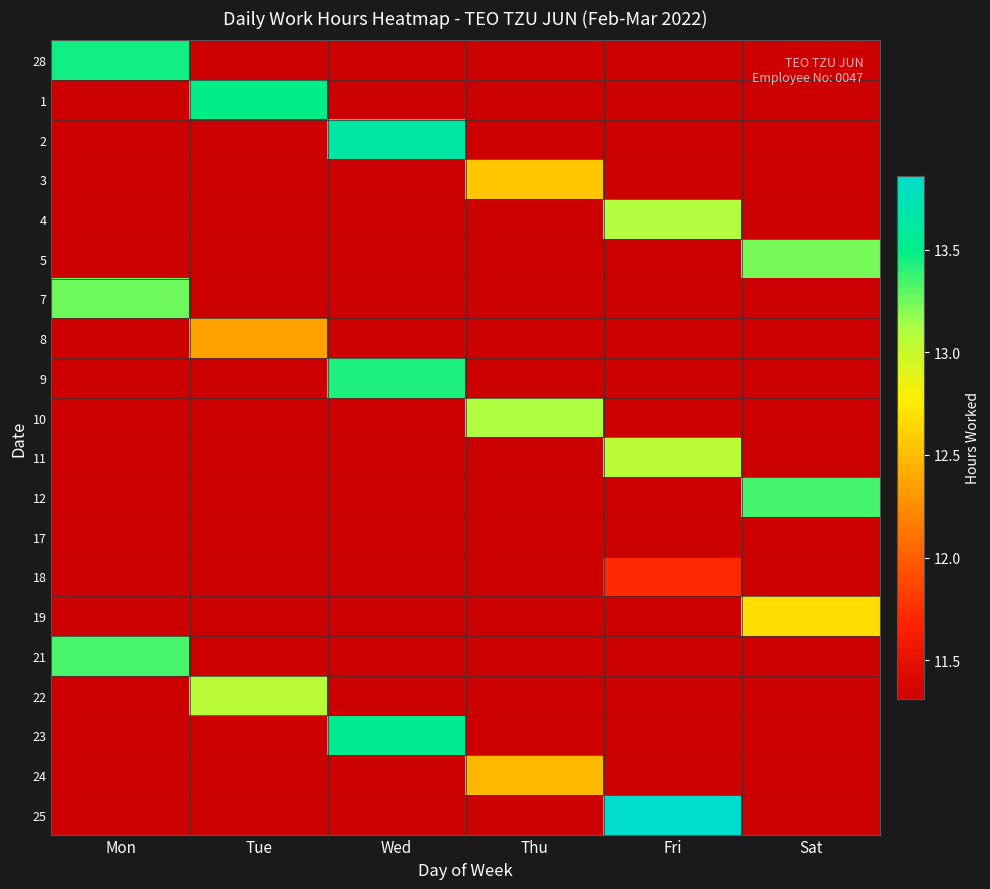

Which label corresponds to the largest value in the chart?

Fri